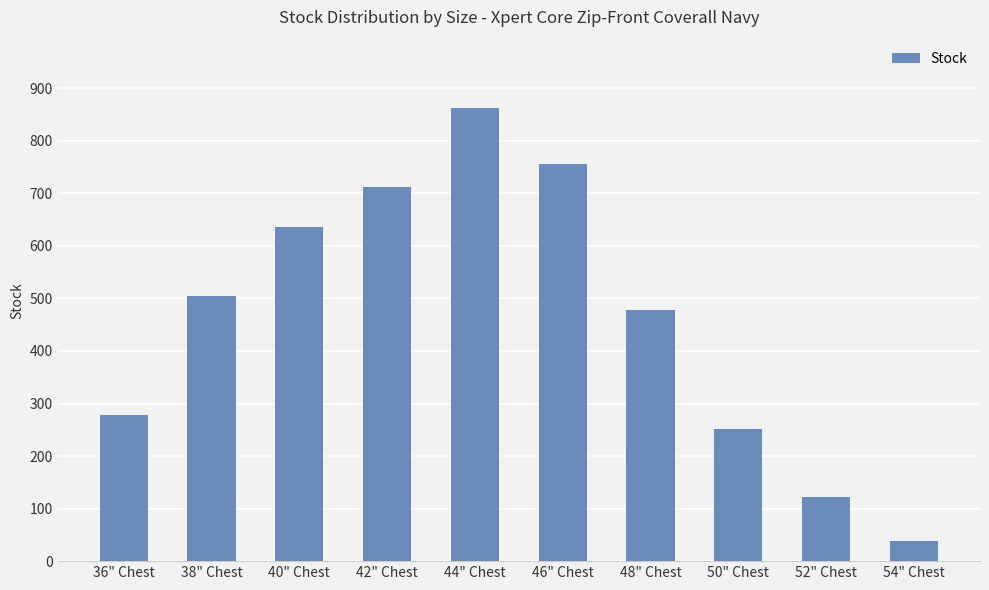

What position from the left is 50" Chest?

8